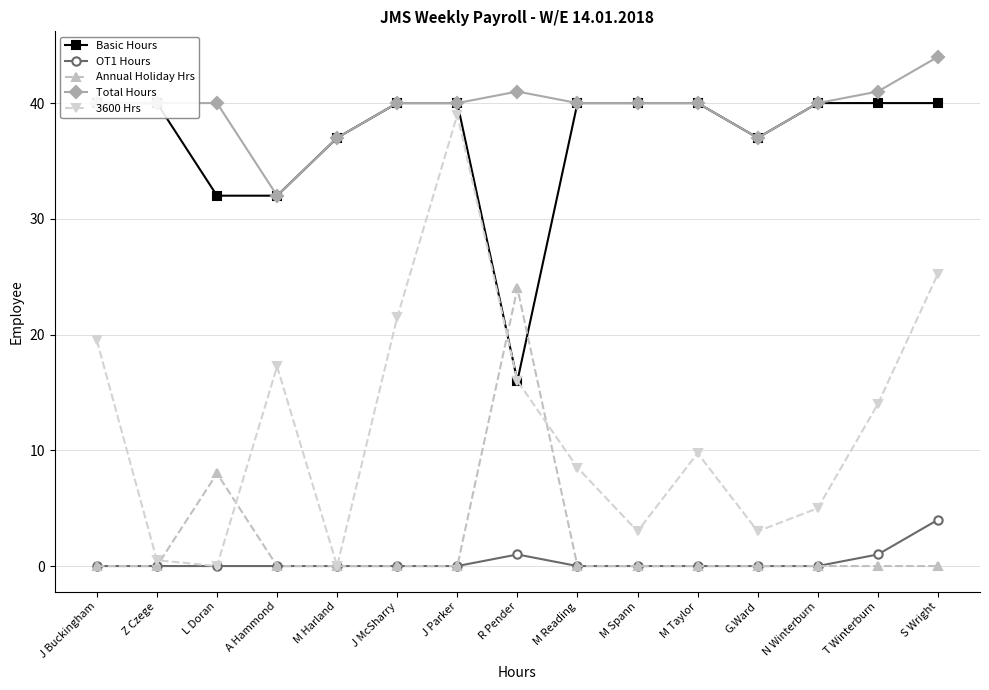

Reading left to right, extract all data points from this chart.

Basic Hours: J Buckingham=40.0	Z Czege=40.0	L Doran=32.0	A Hammond=32.0	M Harland=37.0	J McSharry=40.0	J Parker=40.0	R Pender=16.0	M Reading=40.0	M Spann=40.0	M Taylor=40.0	G.Ward=37.0	N Winterburn=40.0	T Winterburn=40.0	S Wright=40.0
OT1 Hours: J Buckingham=0.0	Z Czege=0.0	L Doran=0.0	A Hammond=0.0	M Harland=0.0	J McSharry=0.0	J Parker=0.0	R Pender=1.0	M Reading=0.0	M Spann=0.0	M Taylor=0.0	G.Ward=0.0	N Winterburn=0.0	T Winterburn=1.0	S Wright=4.0
Annual Holiday Hrs: J Buckingham=0.0	Z Czege=0.0	L Doran=8.0	A Hammond=0.0	M Harland=0.0	J McSharry=0.0	J Parker=0.0	R Pender=24.0	M Reading=0.0	M Spann=0.0	M Taylor=0.0	G.Ward=0.0	N Winterburn=0.0	T Winterburn=0.0	S Wright=0.0
Total Hours: J Buckingham=40.0	Z Czege=40.0	L Doran=40.0	A Hammond=32.0	M Harland=37.0	J McSharry=40.0	J Parker=40.0	R Pender=41.0	M Reading=40.0	M Spann=40.0	M Taylor=40.0	G.Ward=37.0	N Winterburn=40.0	T Winterburn=41.0	S Wright=44.0
3600 Hrs: J Buckingham=19.5	Z Czege=0.5	L Doran=0.0	A Hammond=17.2	M Harland=0.0	J McSharry=21.5	J Parker=39.0	R Pender=16.0	M Reading=8.5	M Spann=3.0	M Taylor=9.8	G.Ward=3.0	N Winterburn=5.0	T Winterburn=14.0	S Wright=25.2